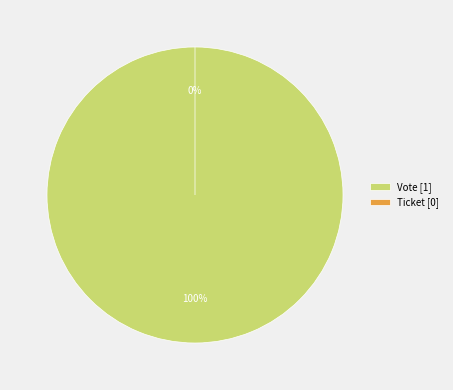

Rank the categories by value from lowest to highest.

Ticket, Vote